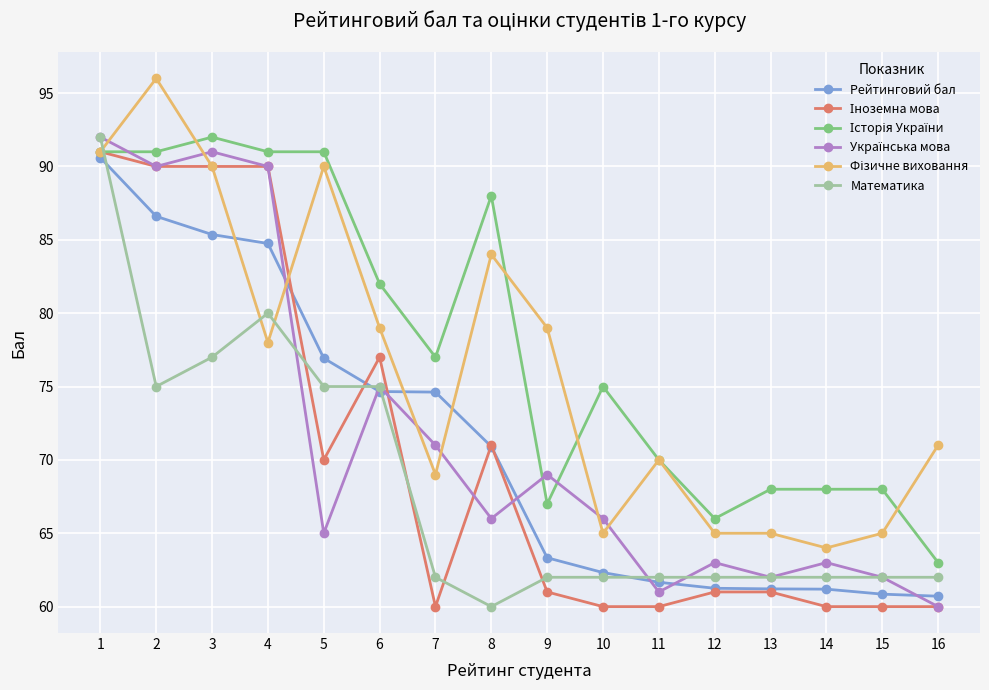

What is the difference between the highest and lowest values at 12?

5.0